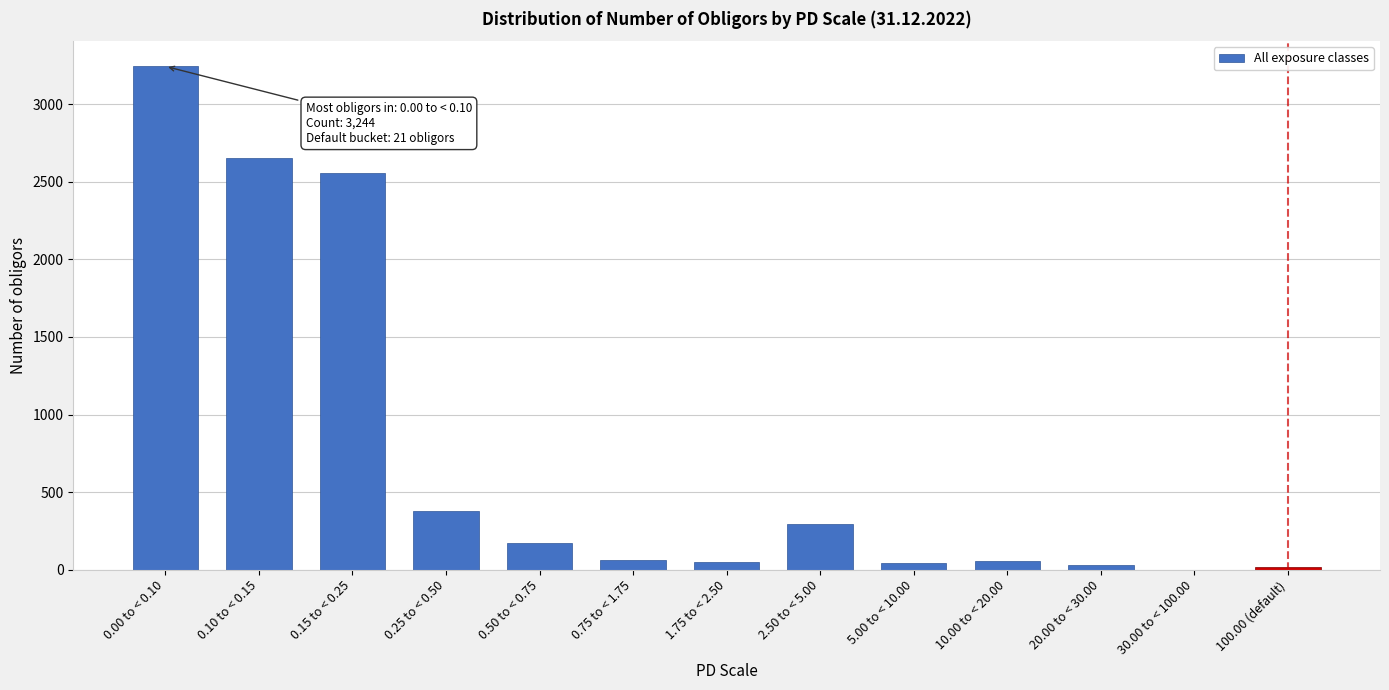

At which label is the value closest to 1622?

0.15 to < 0.25